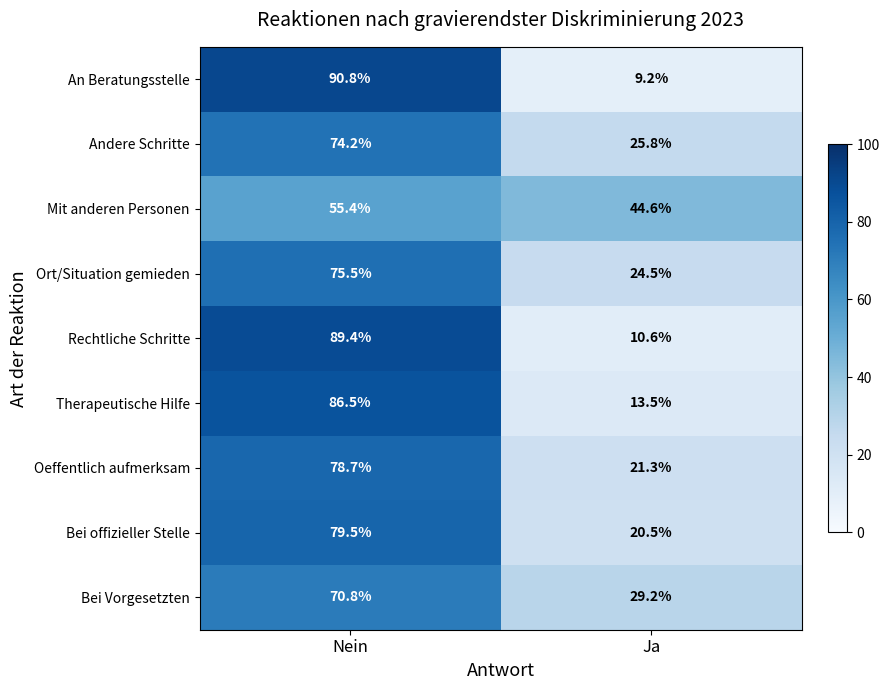

How many data points in Mit anderen Personen are less than 55?

1